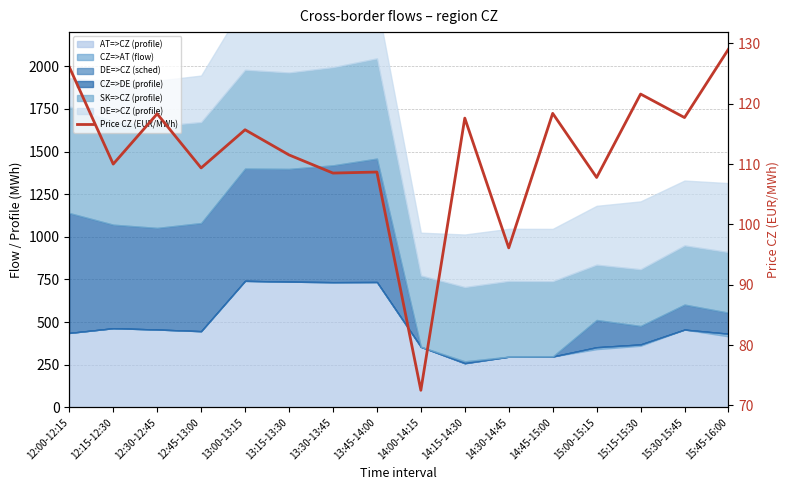

Where does the data first go above 115?

12:00-12:15